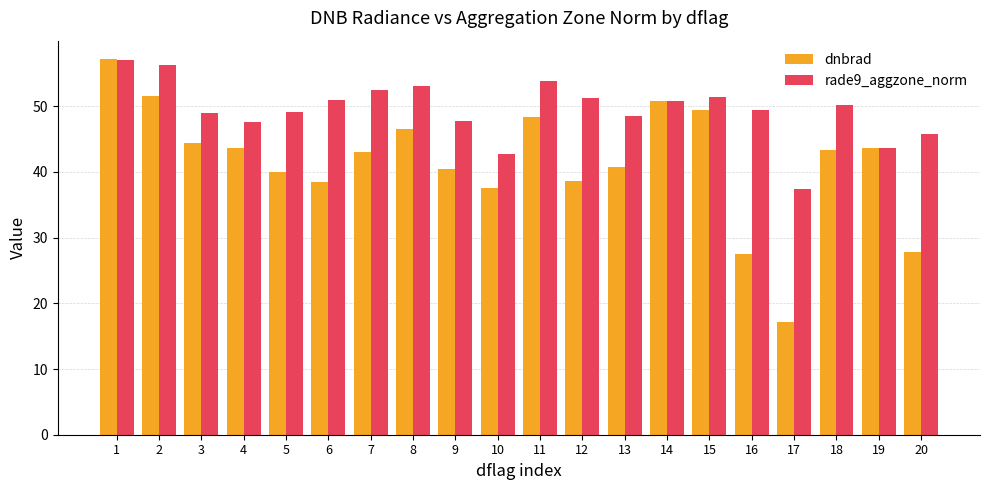

Where does the rade9_aggzone_norm series first go above 50?

1